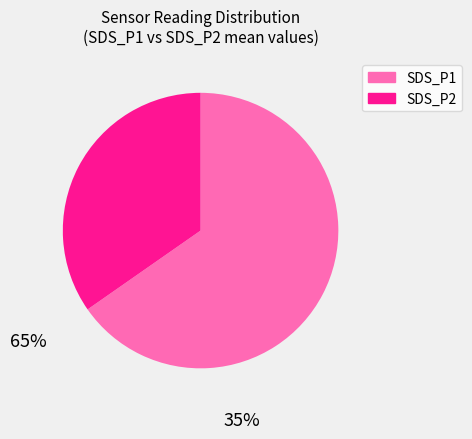

Which has a higher value, SDS_P1 or SDS_P2?

SDS_P1